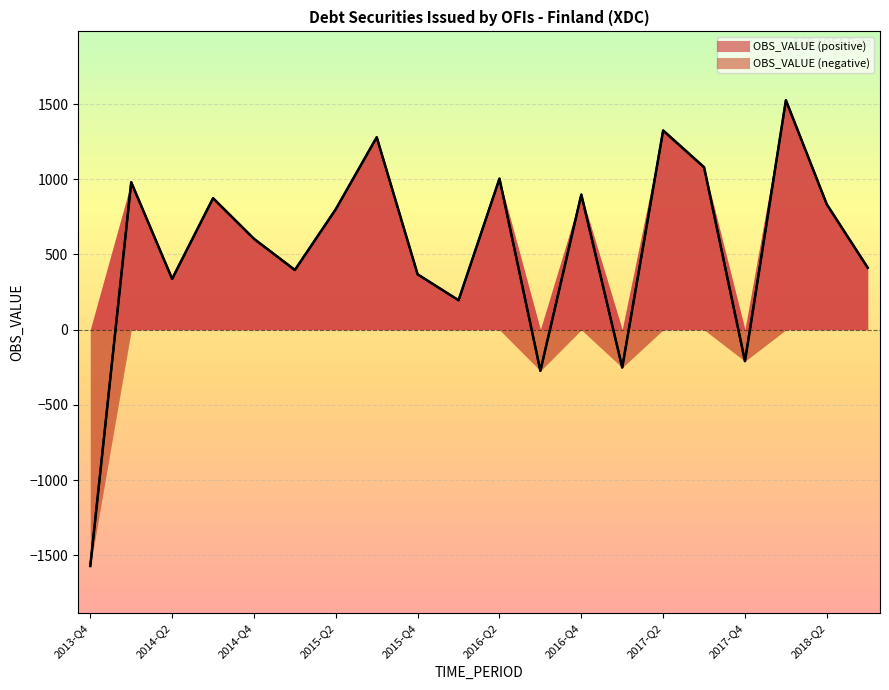

What is the sum of all values?

10610